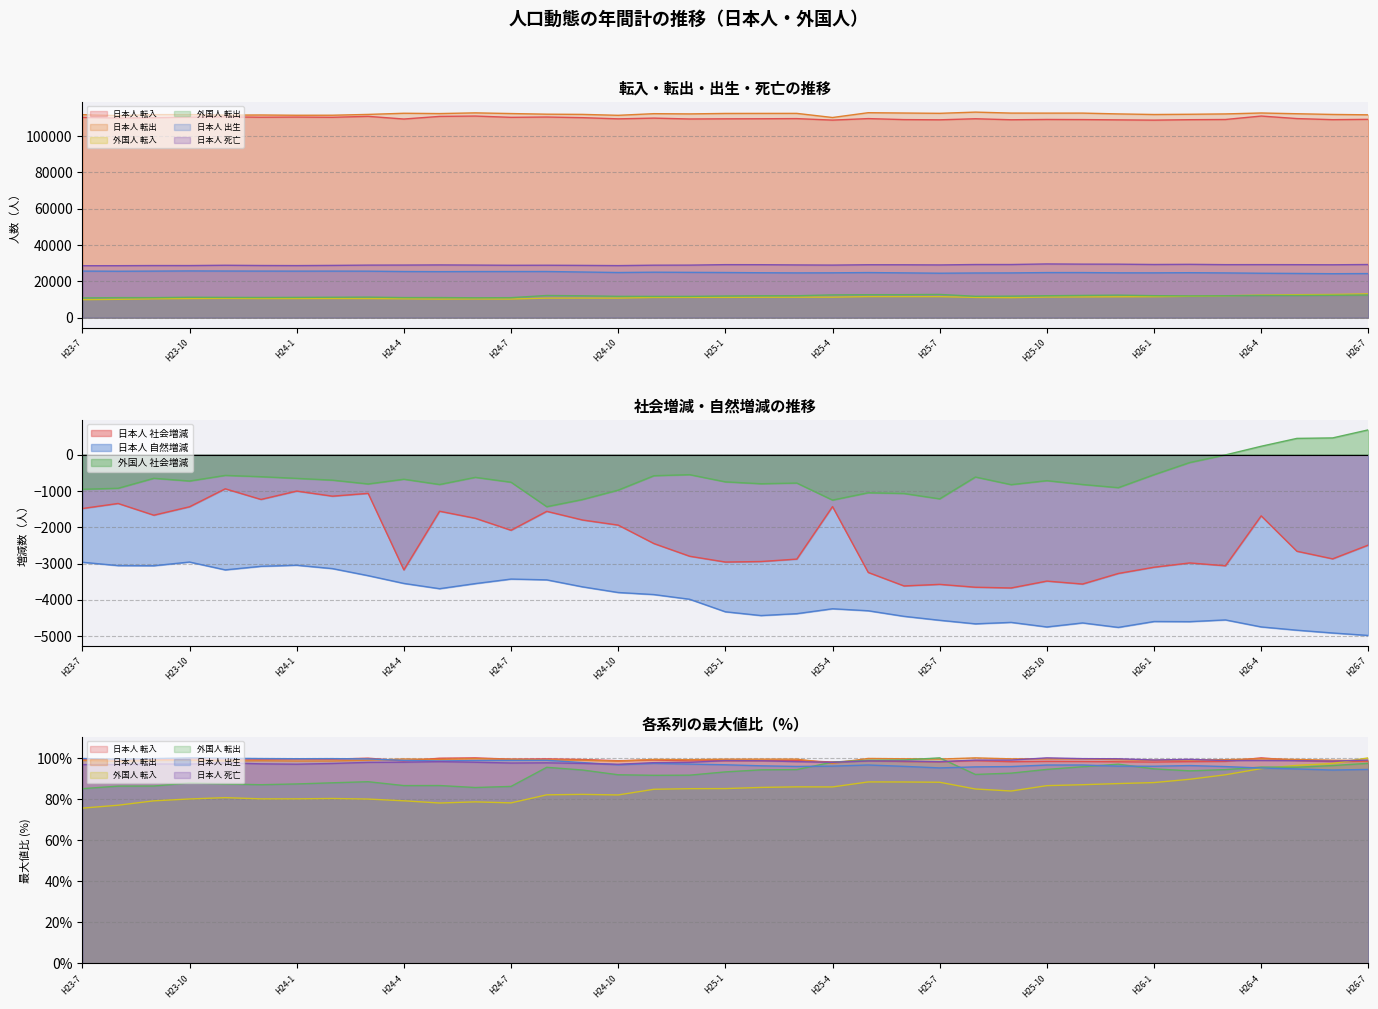

What are all the series names shown in the legend?

日本人 転入, 日本人 転出, 外国人 転入, 外国人 転出, 日本人 出生, 日本人 死亡